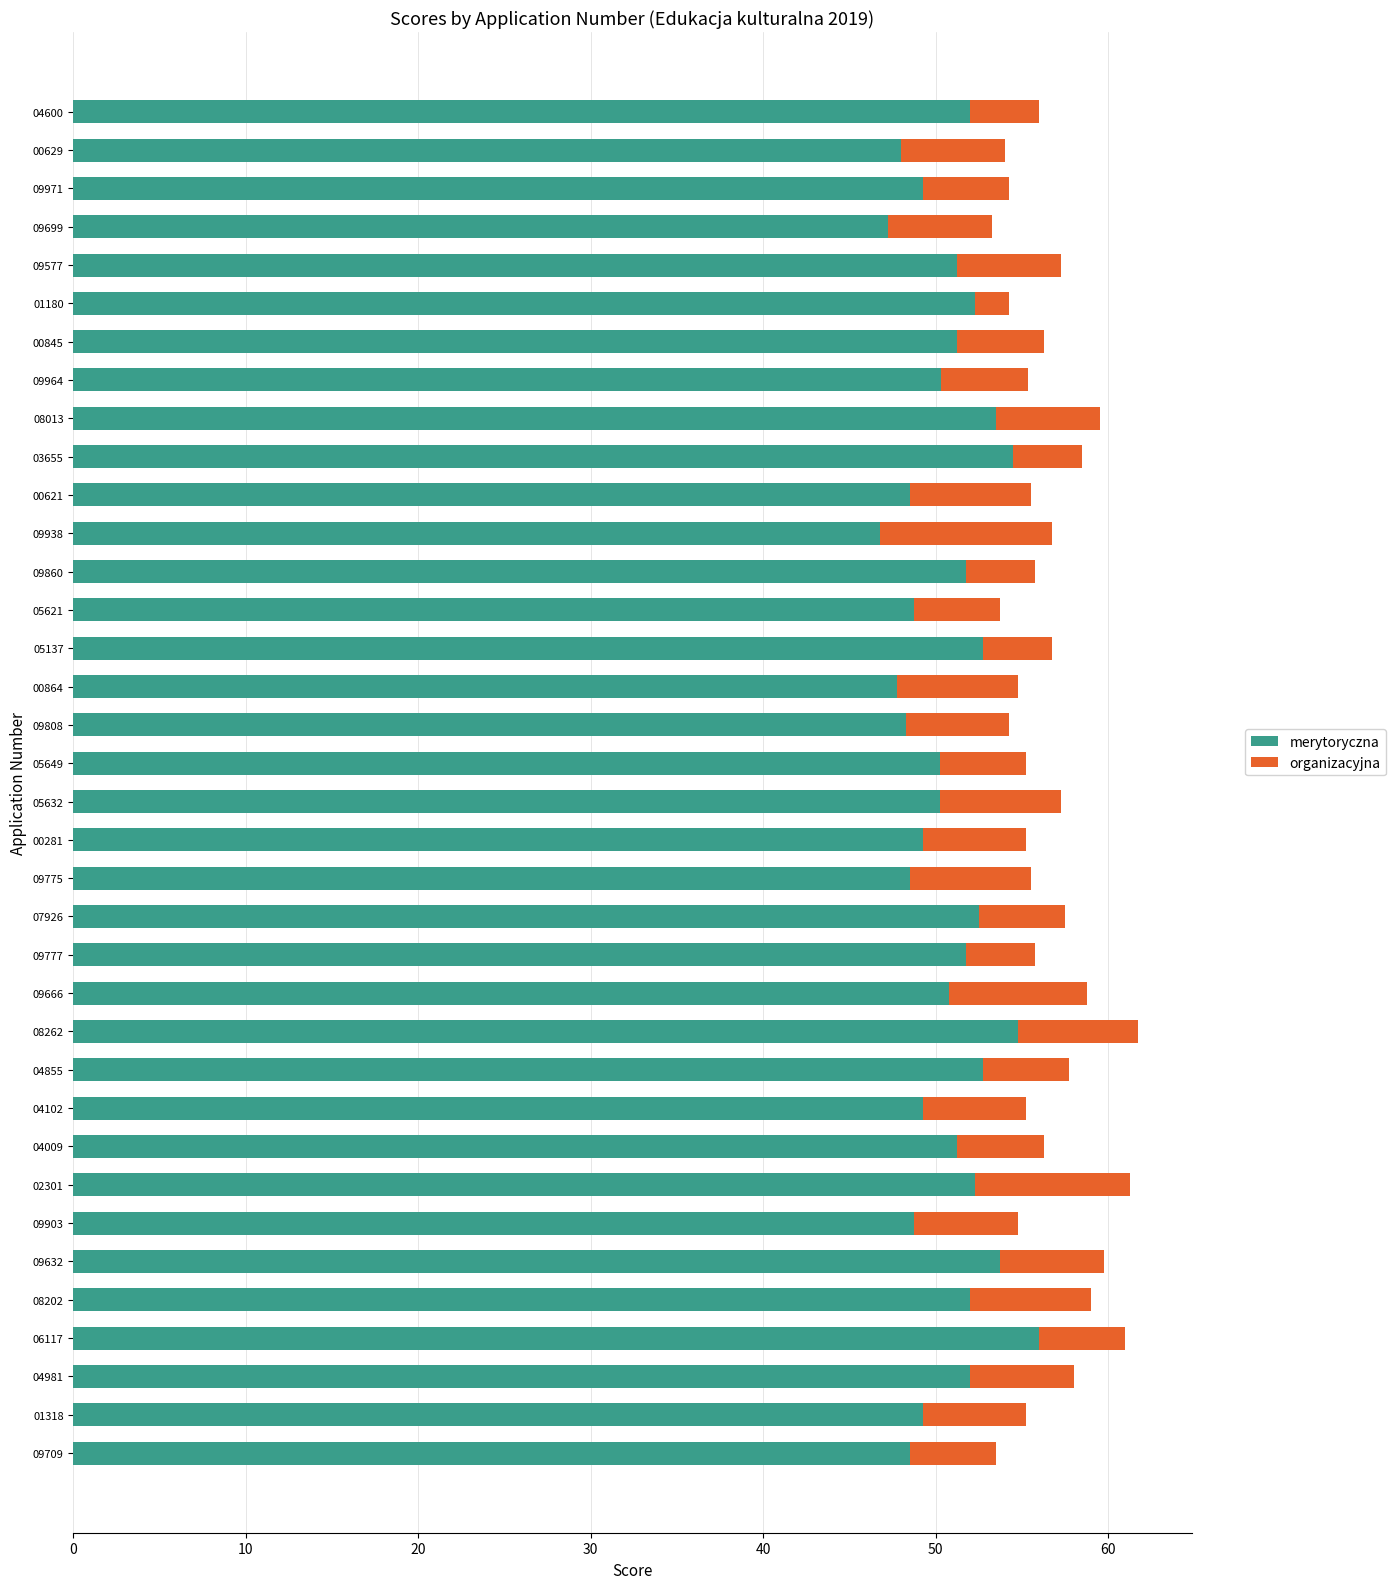

What is the minimum value for merytoryczna?

46.8